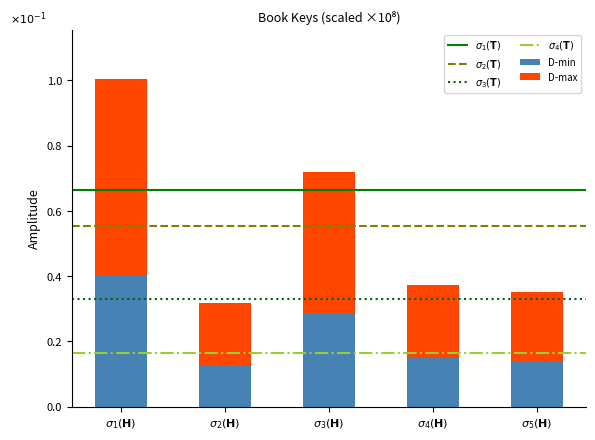

Count the D-min values in the range 0 to 1.

5